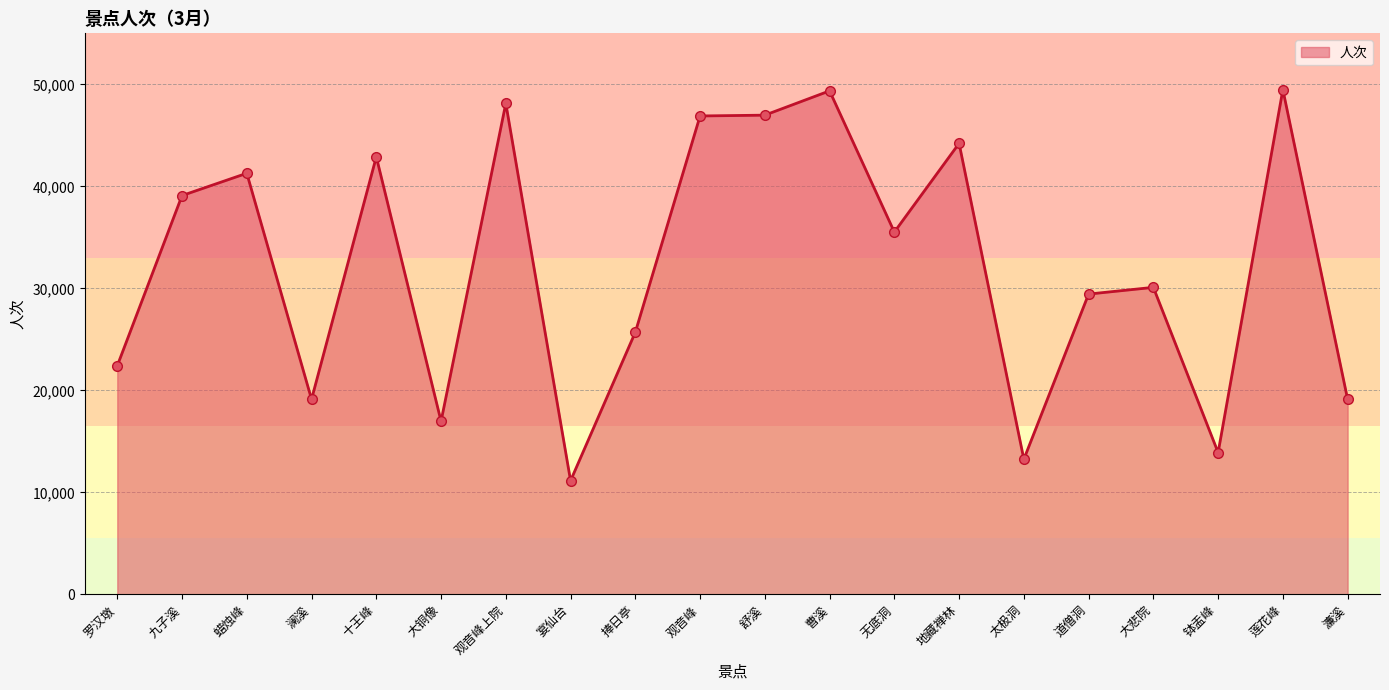

How many lines are shown in the chart?

1